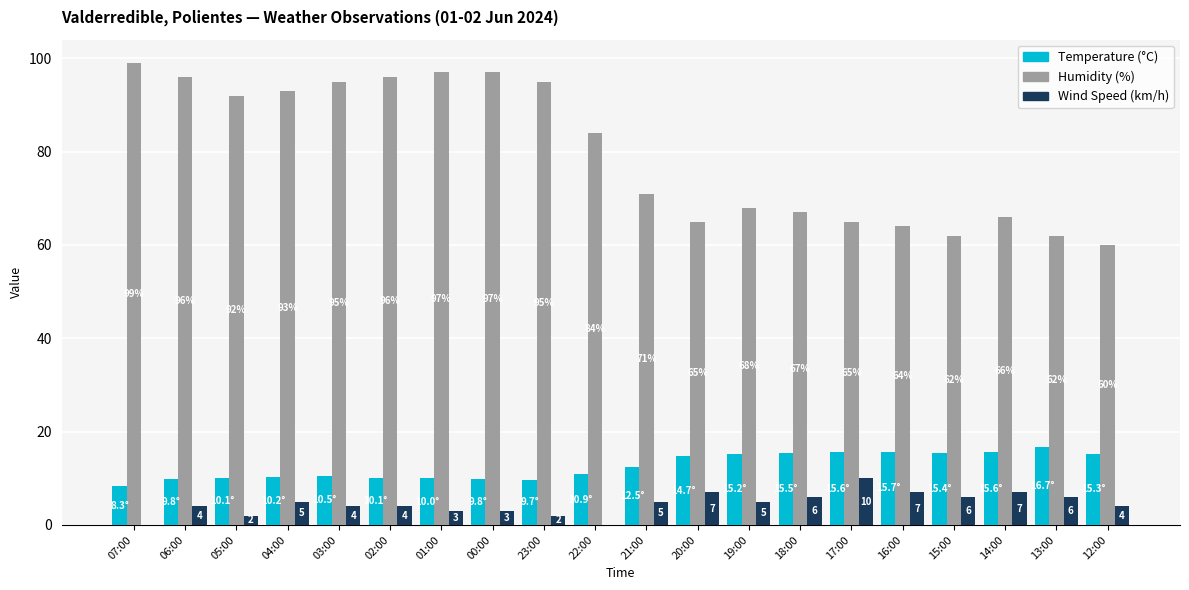

Read the Temperature (°C) value at 21:00.

12.5